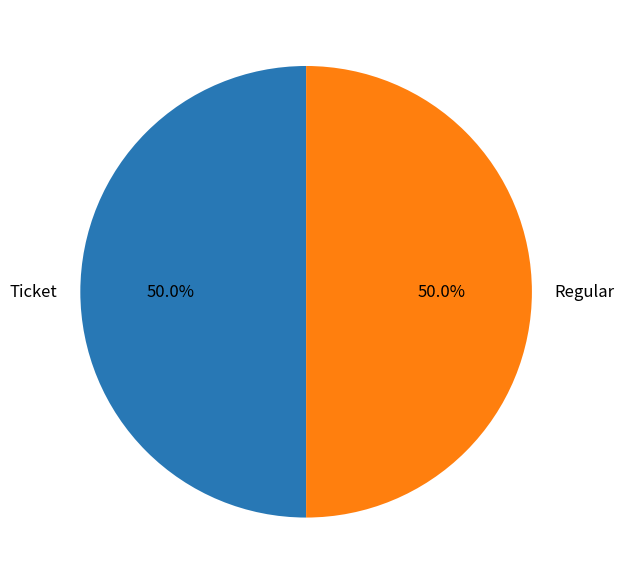

Combined, what portion of the pie is Ticket and Regular?

100.0%